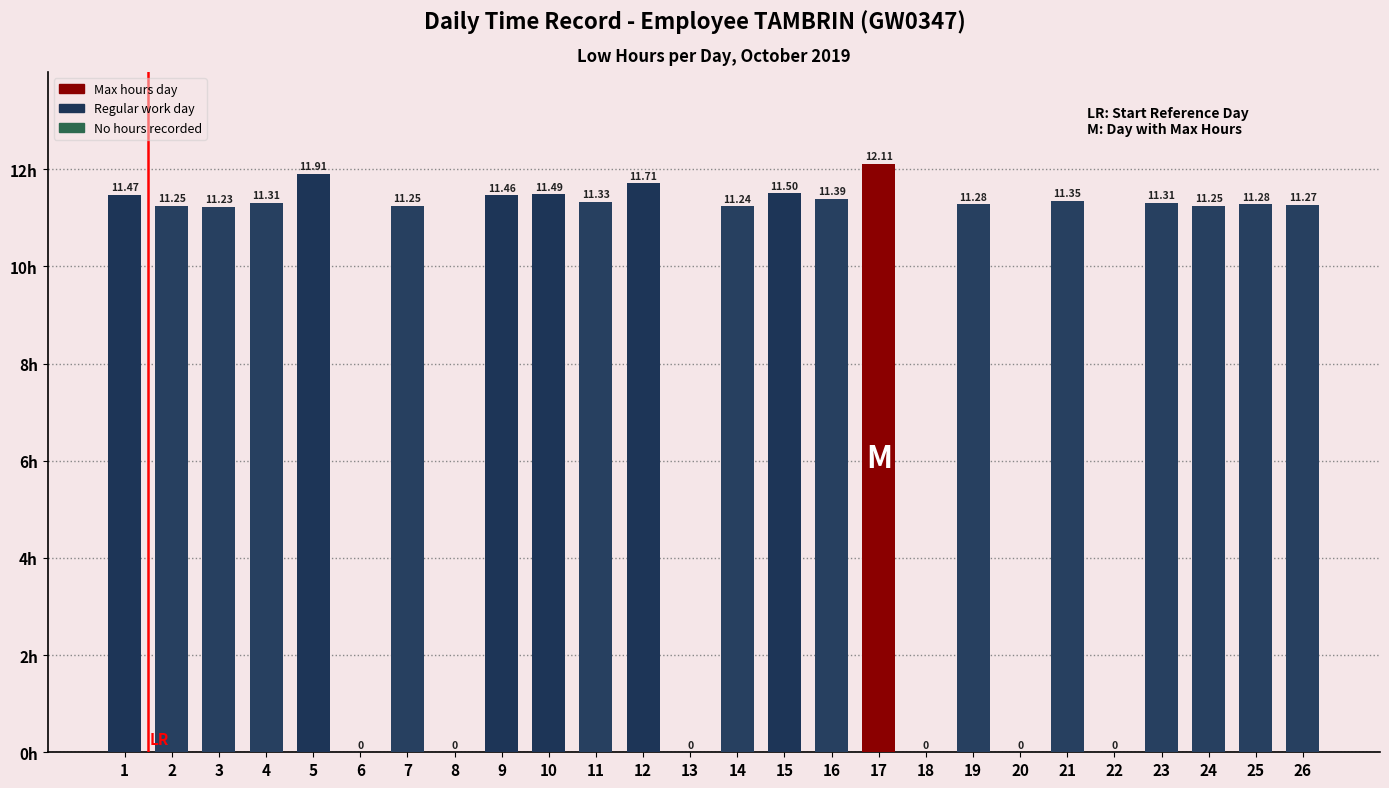

Which has a higher value, 11 or 13?

11